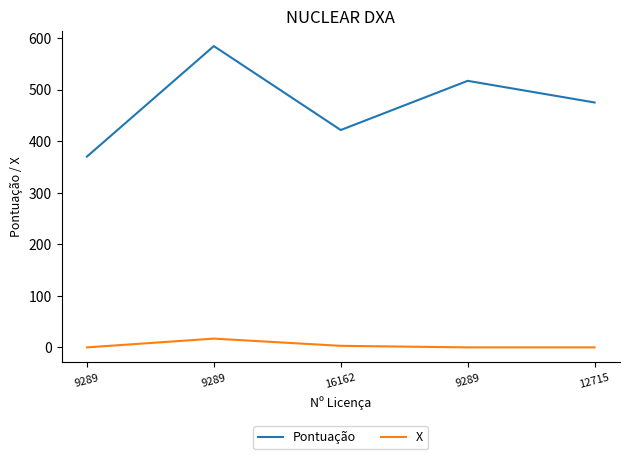

In Pontuação, how many points are lower than both neighbors (excluding endpoints)?

1